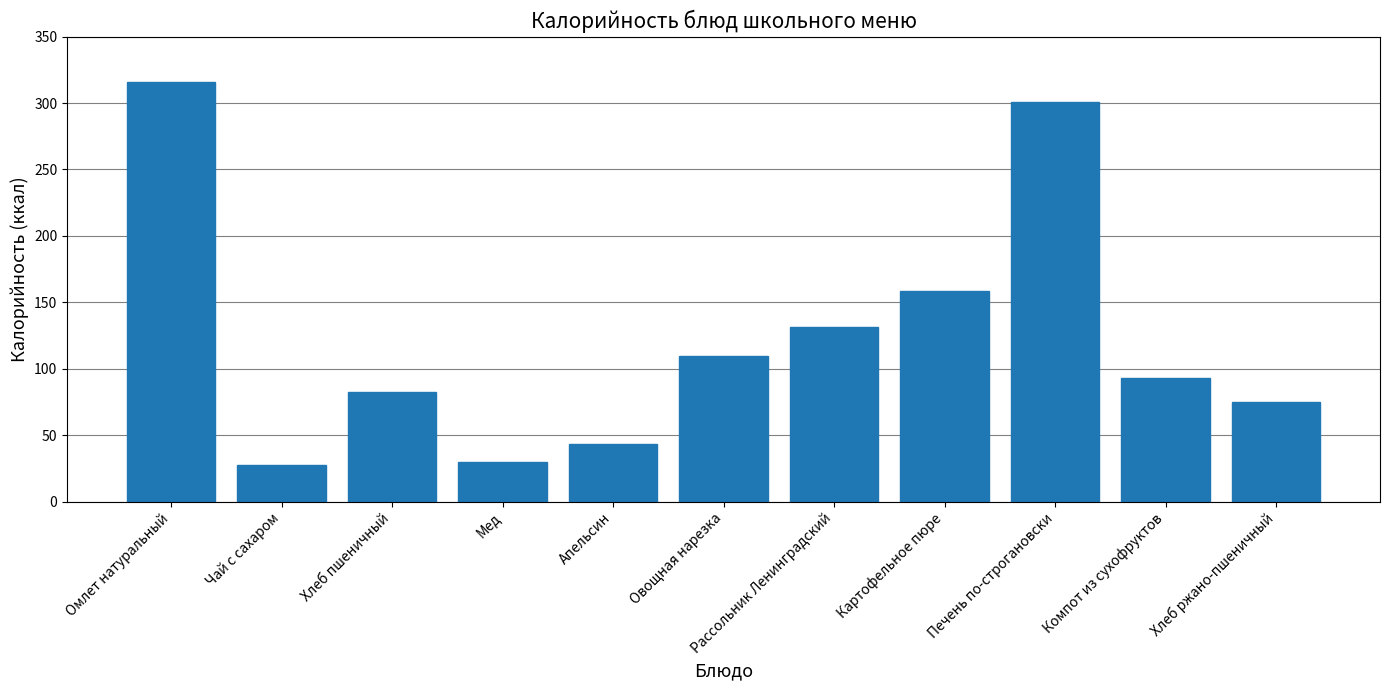

What is the value of the 9th bar from the left?

301.0